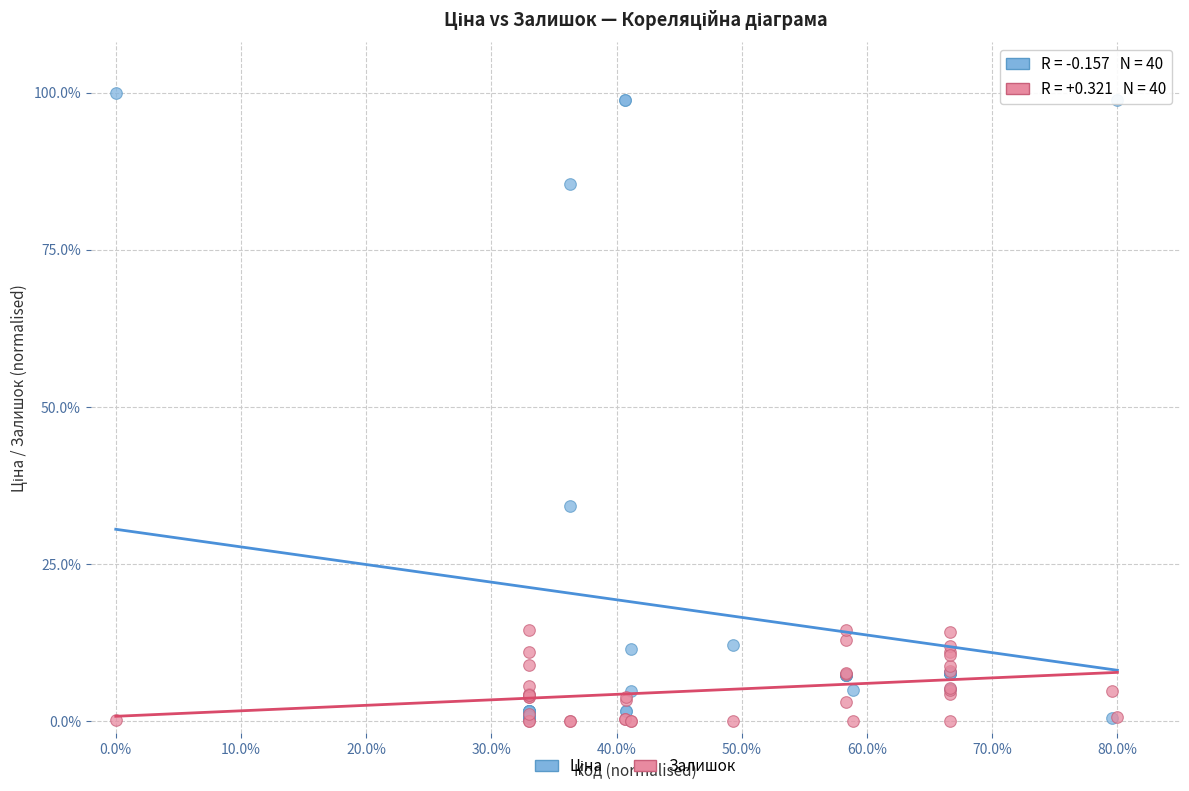

Across all series, what Y value is closest to 50?

34.2